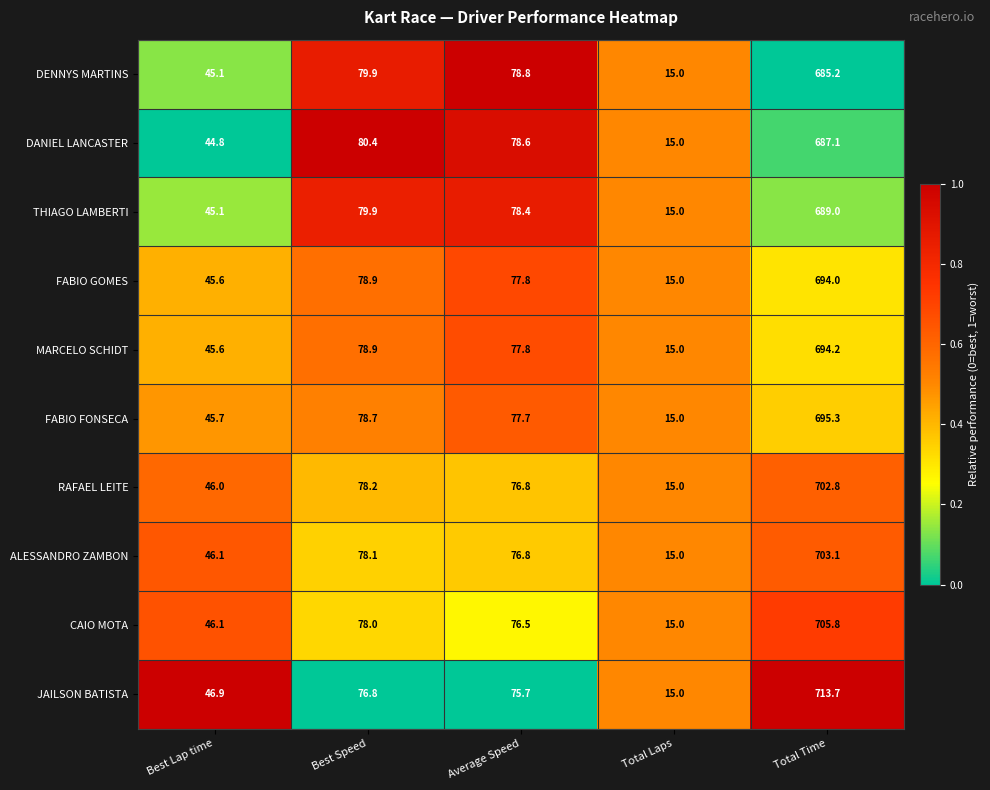

What is the total value across all series at Average Speed?

774.9